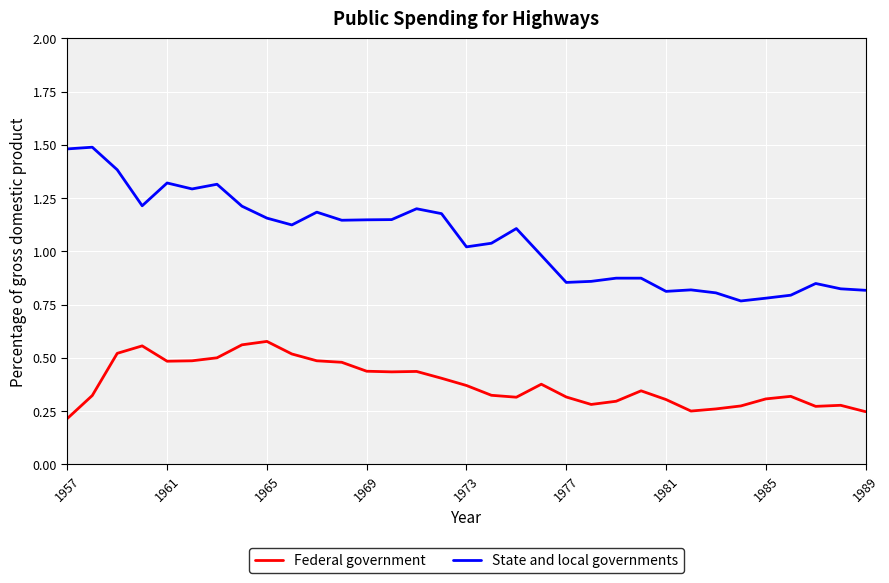

Which series has the largest range (max minus min)?

State and local governments